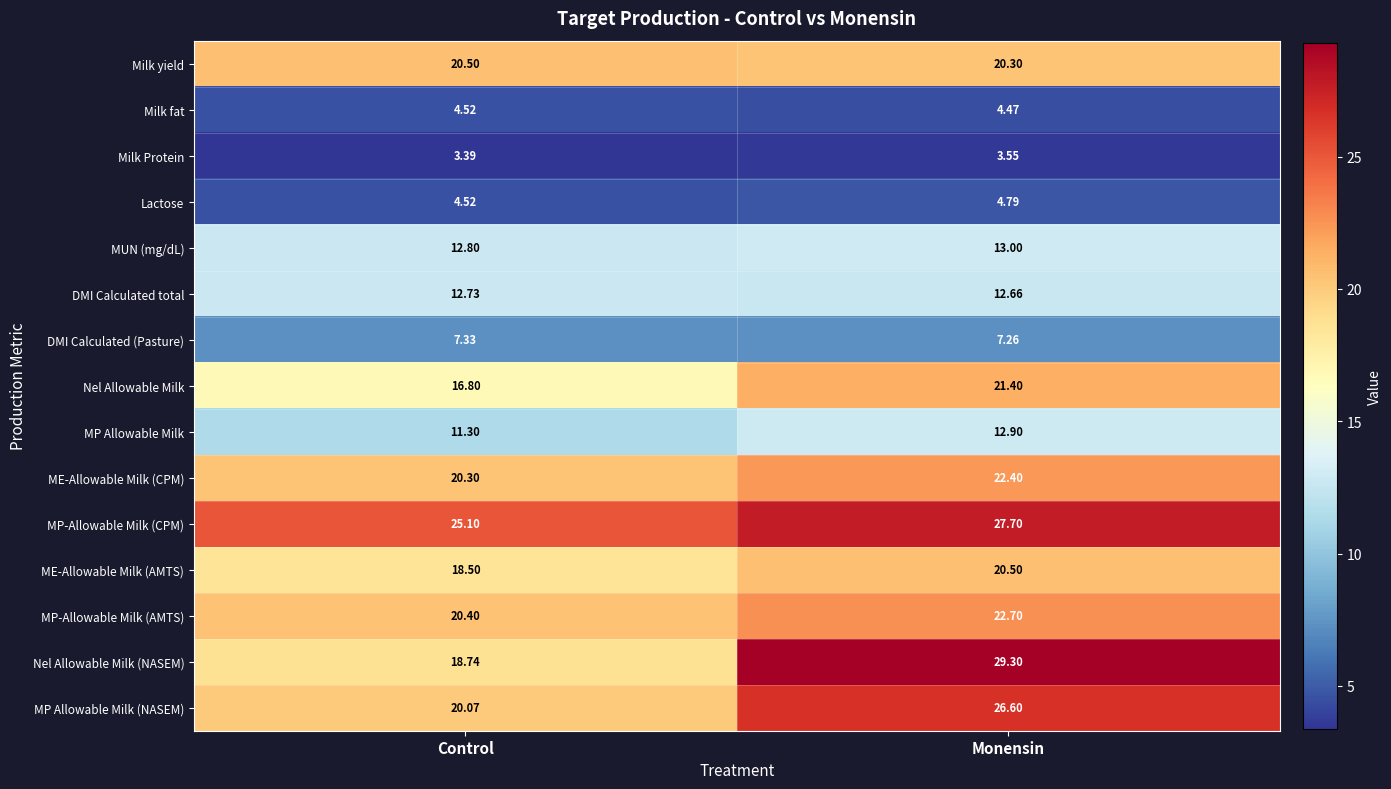

Which series has the largest total across all categories?

MP-Allowable Milk (CPM)